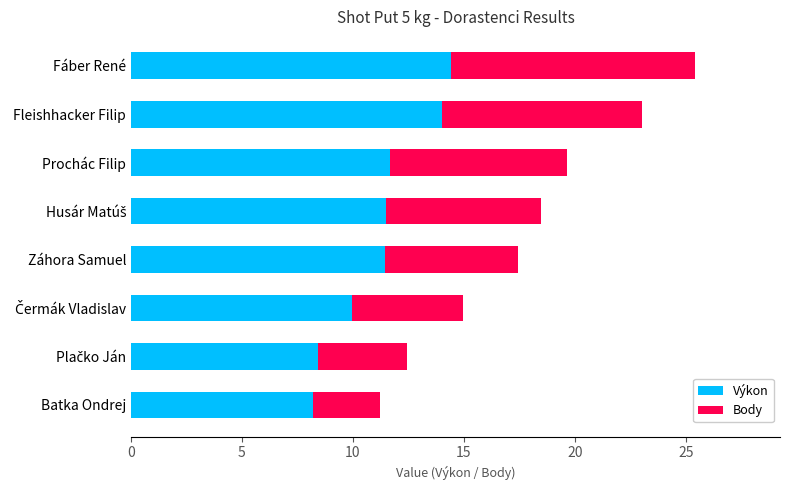

The Výkon series shows 11.8 at Batka Ondrej. True or false?

False